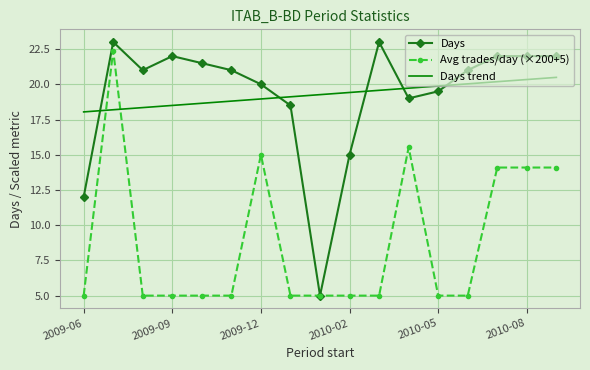

At how many categories does at least one series exceed 11?

17